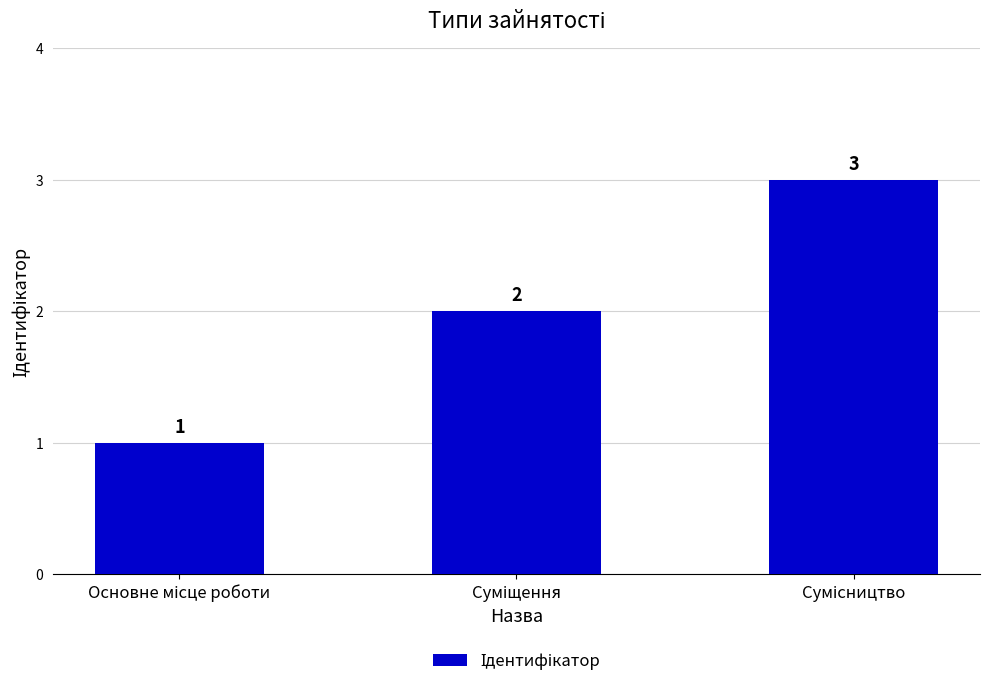

What is the maximum value shown in the chart?

3